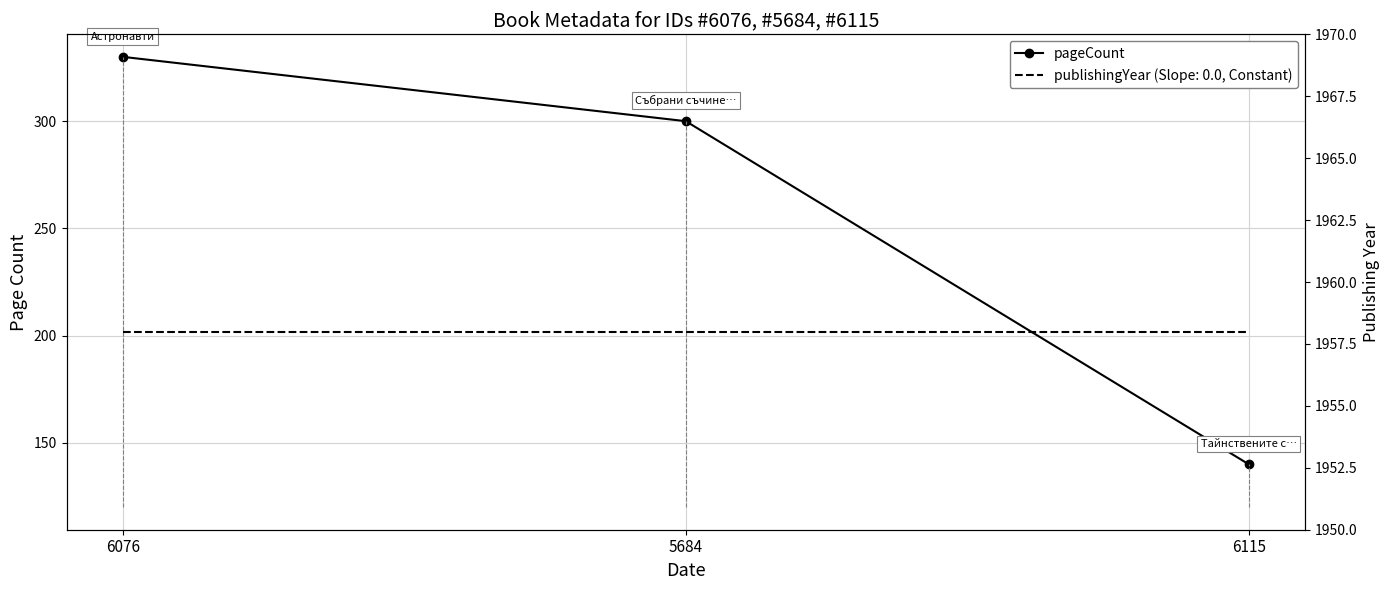

At which label is the value closest to 235?

5684